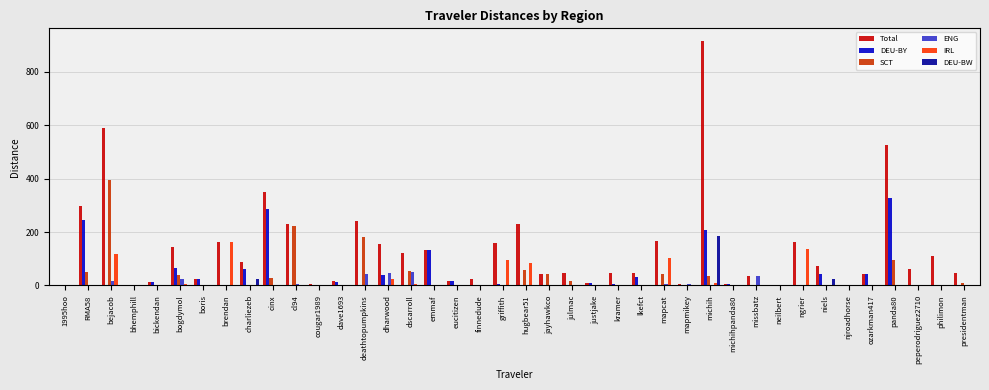

Between bhemphill and brendan, which series saw the biggest shift?

IRL